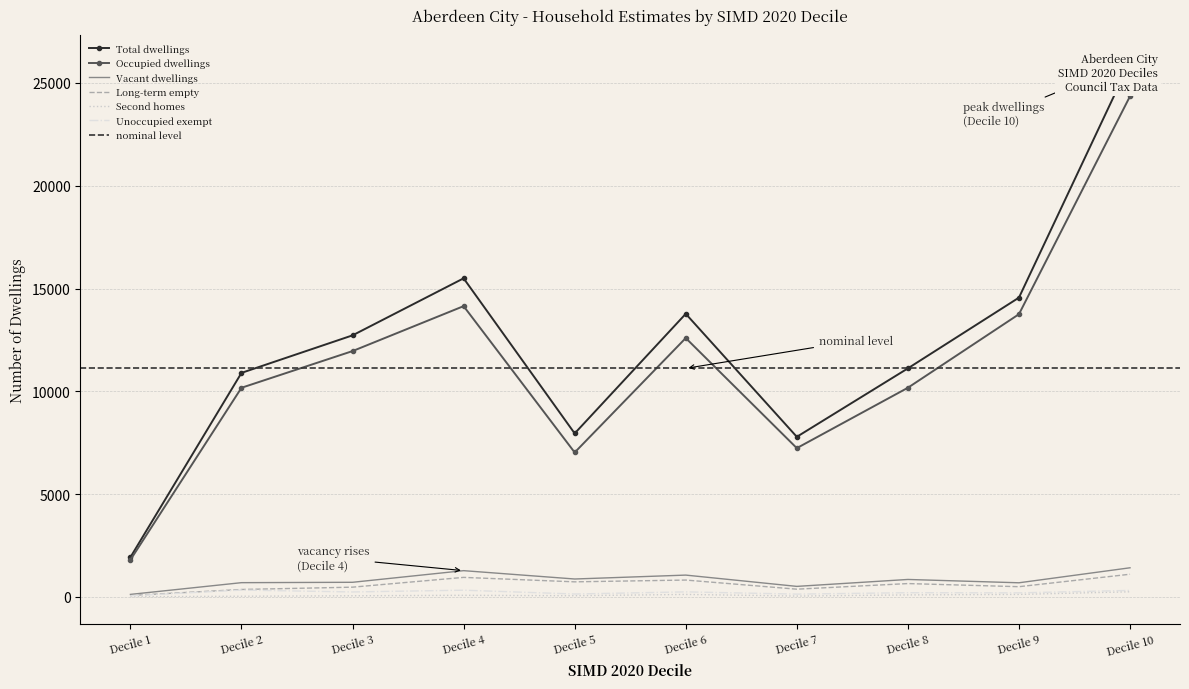

True or false: Occupied dwellings and Unoccupied exempt intersect in this chart.

False